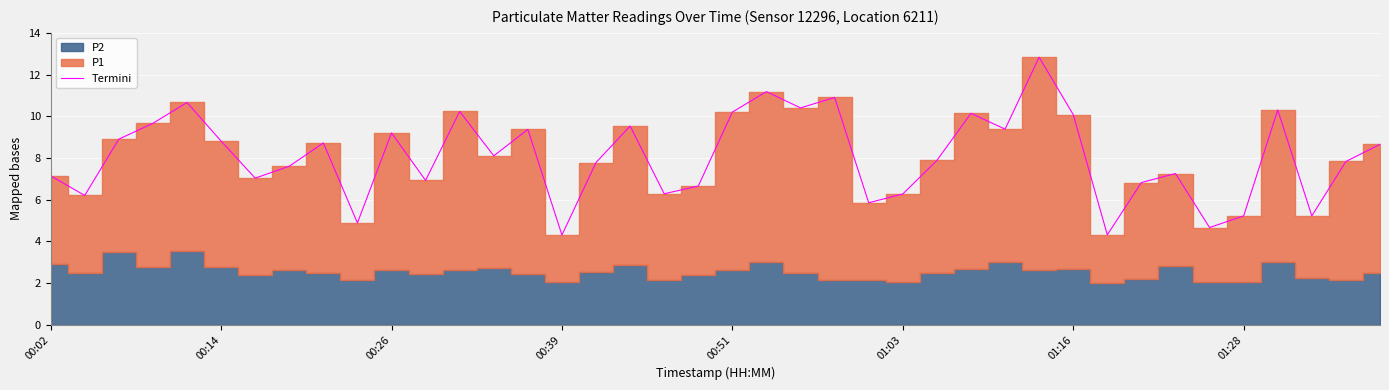

How many data points are less than 8?

20